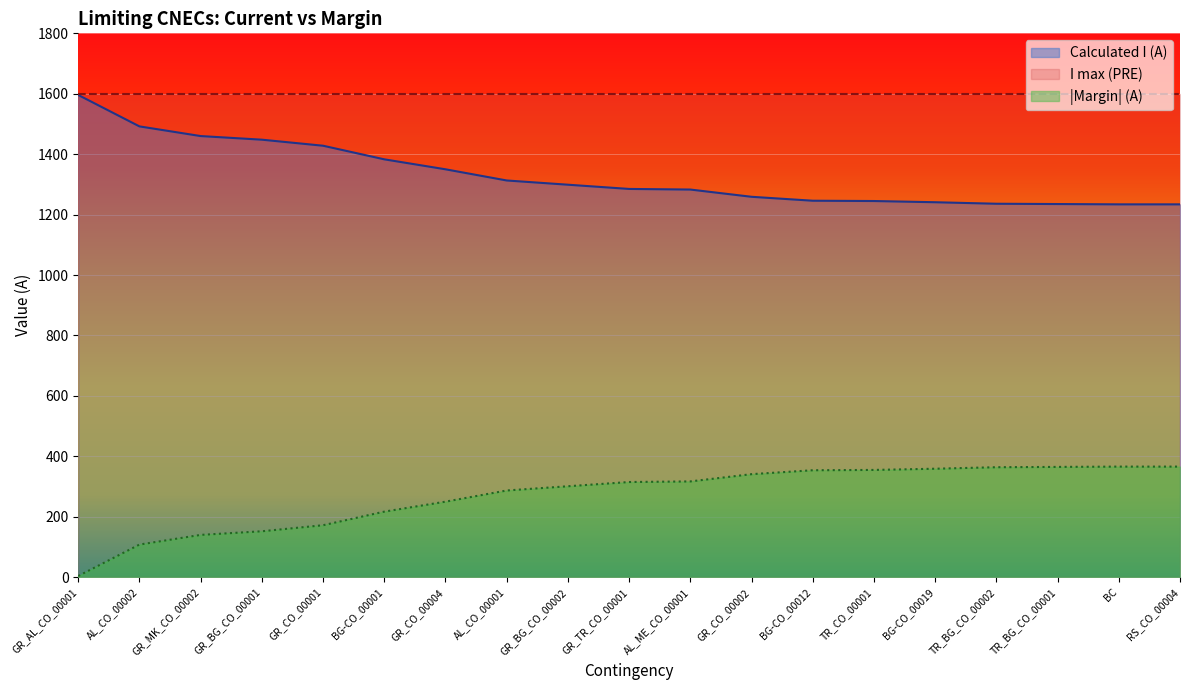

Which series has the widest spread of values?

Calculated I (A)